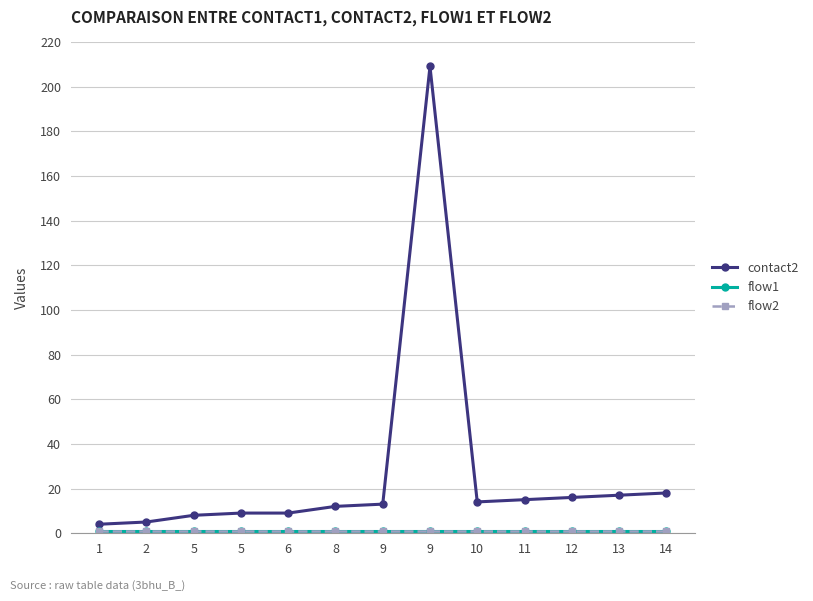

Reading right to left, transcribe all the data shown in this chart.

contact2: 18	17	16	15	14	209	13	12	9	9	8	5	4
flow1: 1	1	1	1	1	1	1	1	1	1	1	1	1
flow2: 1	1	1	1	1	1	1	1	1	1	1	1	1